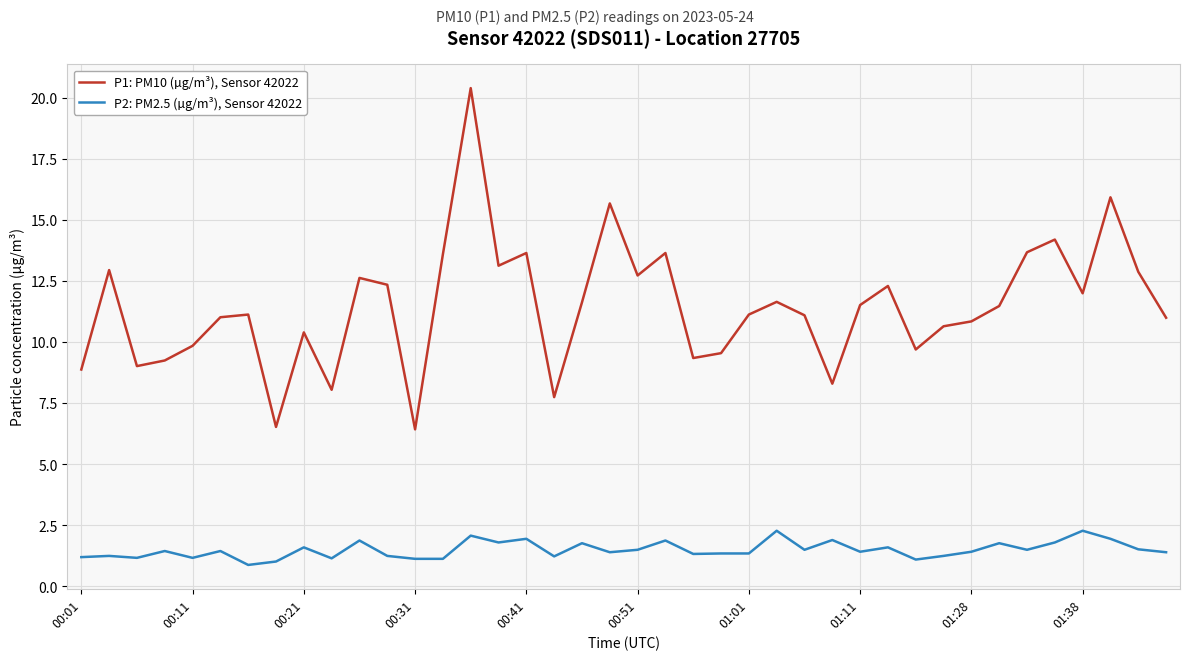

Which series has the largest total across all categories?

P1: PM10 (µg/m³), Sensor 42022